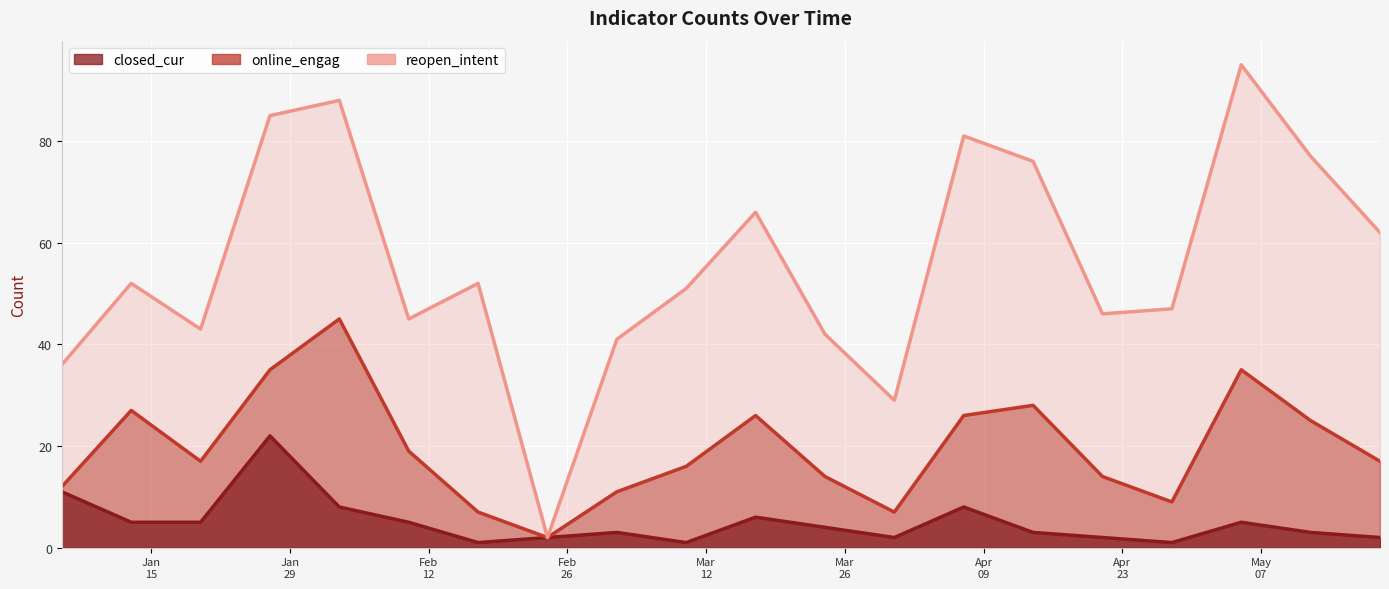

How many lines are shown in the chart?

3